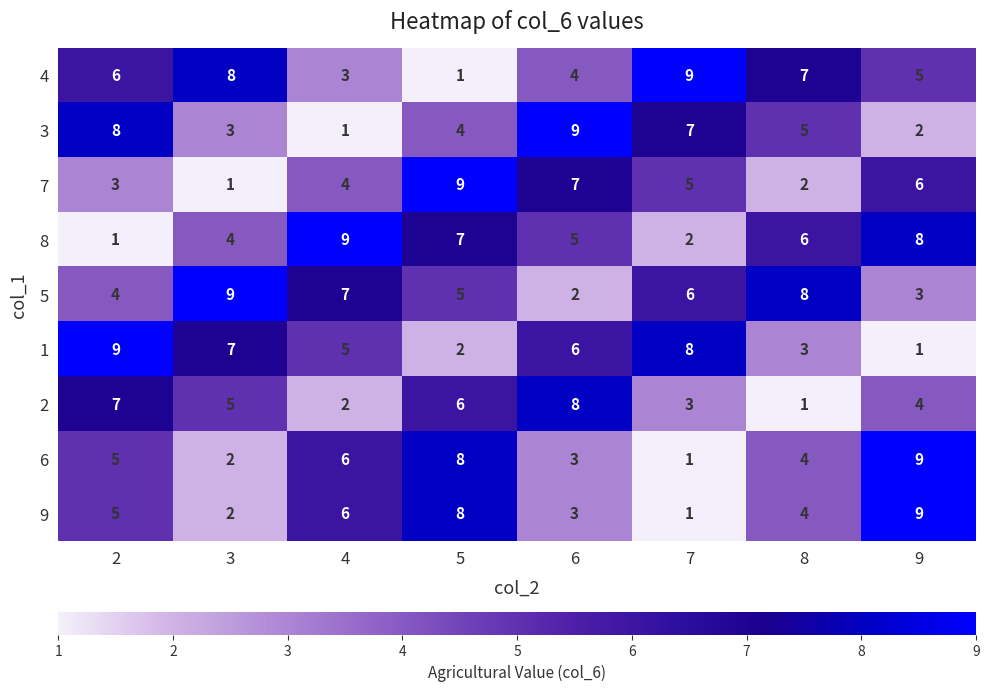

True or false: 7 has a value of 8 at 7.

False